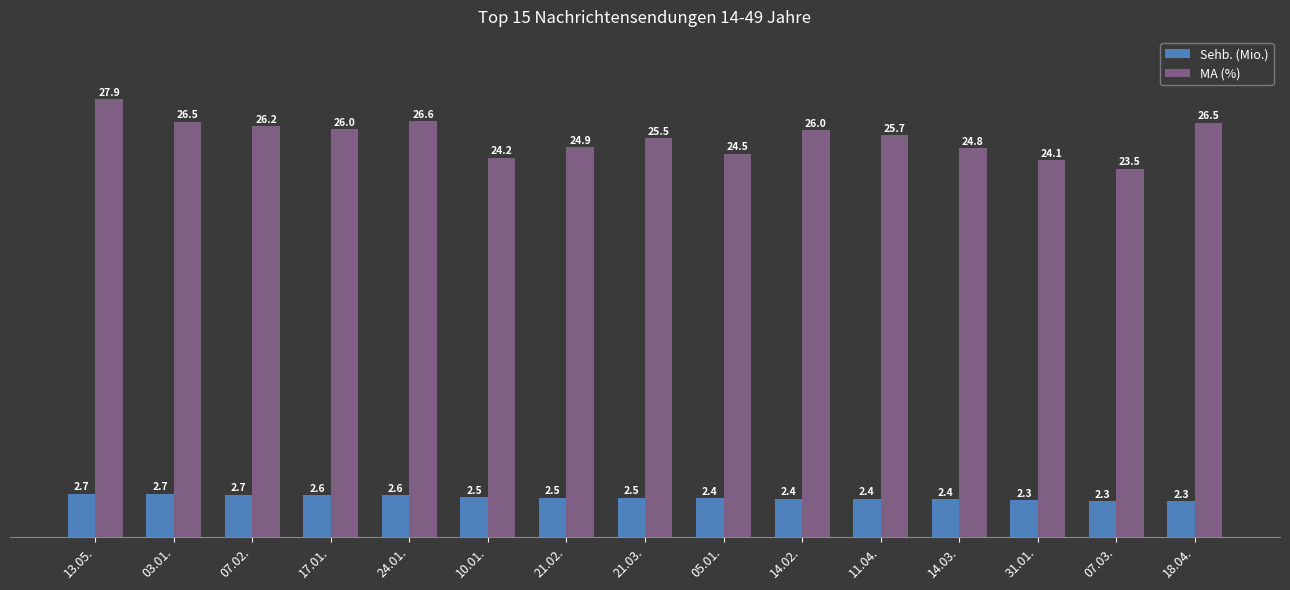

What is the difference between the Sehb. (Mio.) values at 31.01. and 10.01.?

0.2